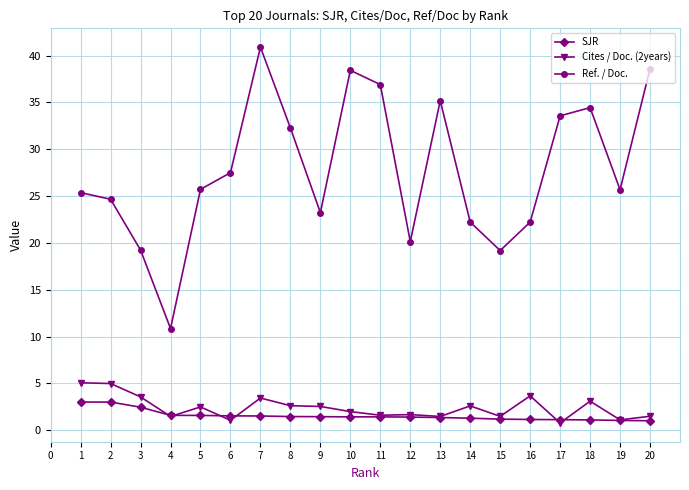

Which series has the largest total across all categories?

Ref. / Doc.